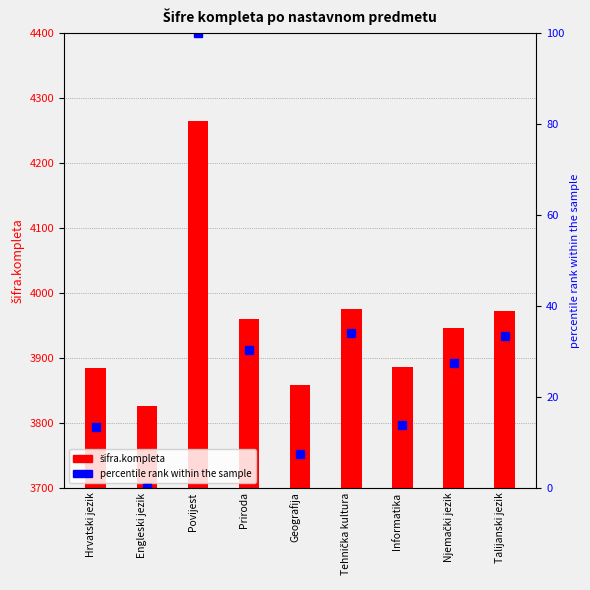

Count the number of categories in the chart.

9